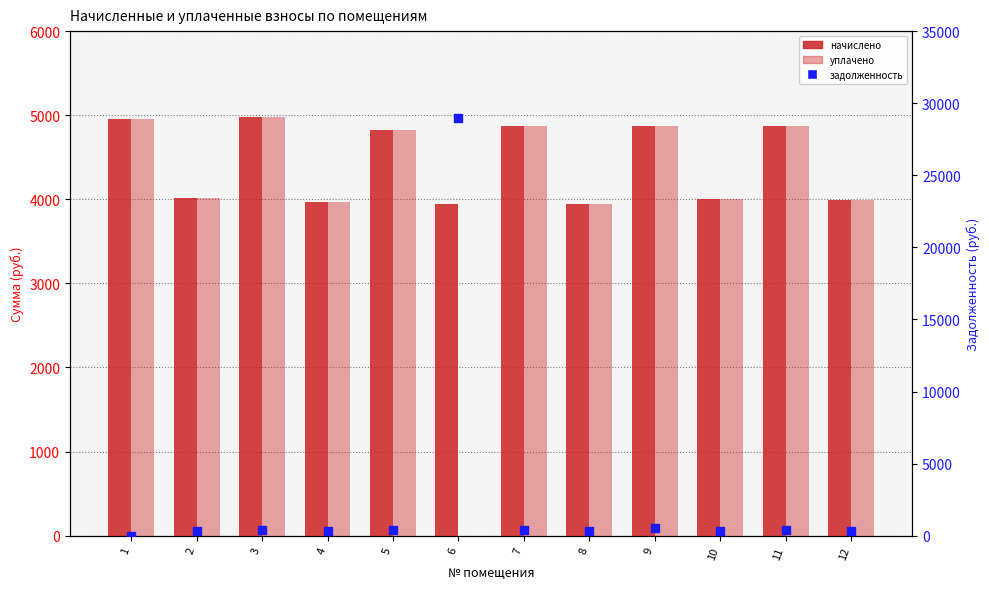

At which category is the sum across all series the highest?

6